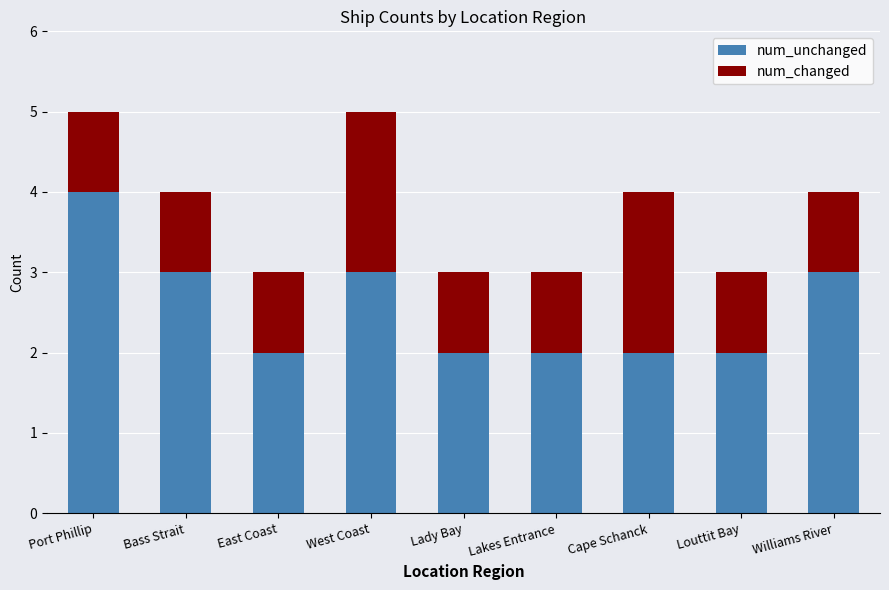

What is the total value across all series at Williams River?

4